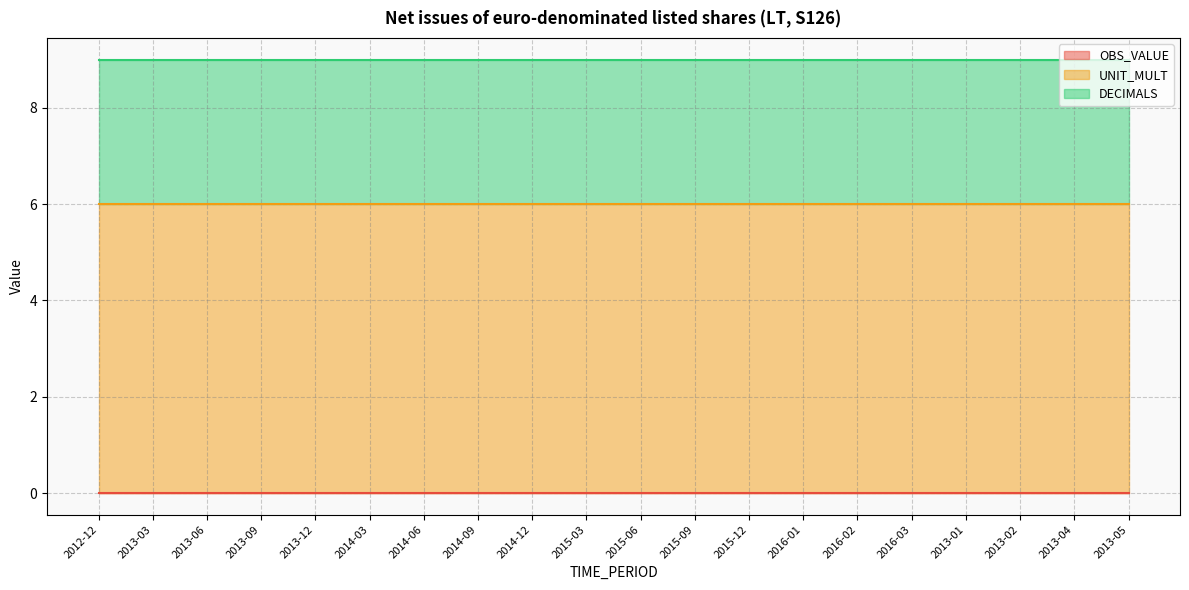

What is the difference between the highest and lowest values at 2015-09?

6